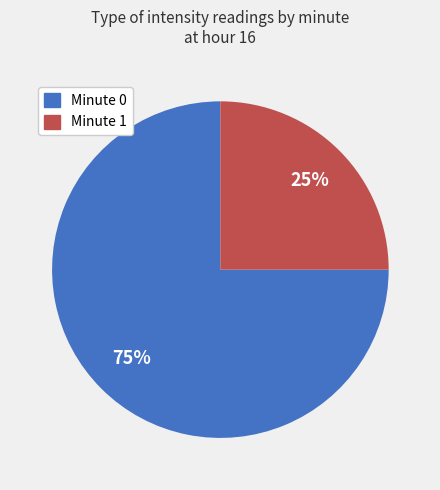

Does any single category account for the majority?

Yes